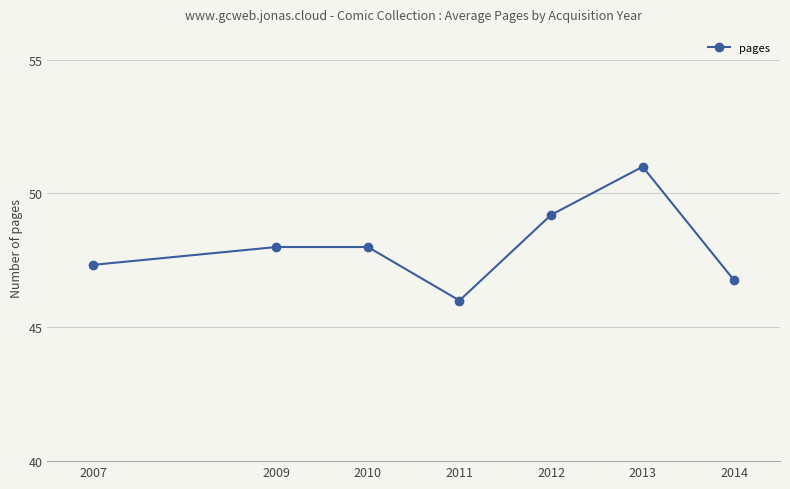

What is the ratio of the value at 2013 to the value at 2010?

1.1